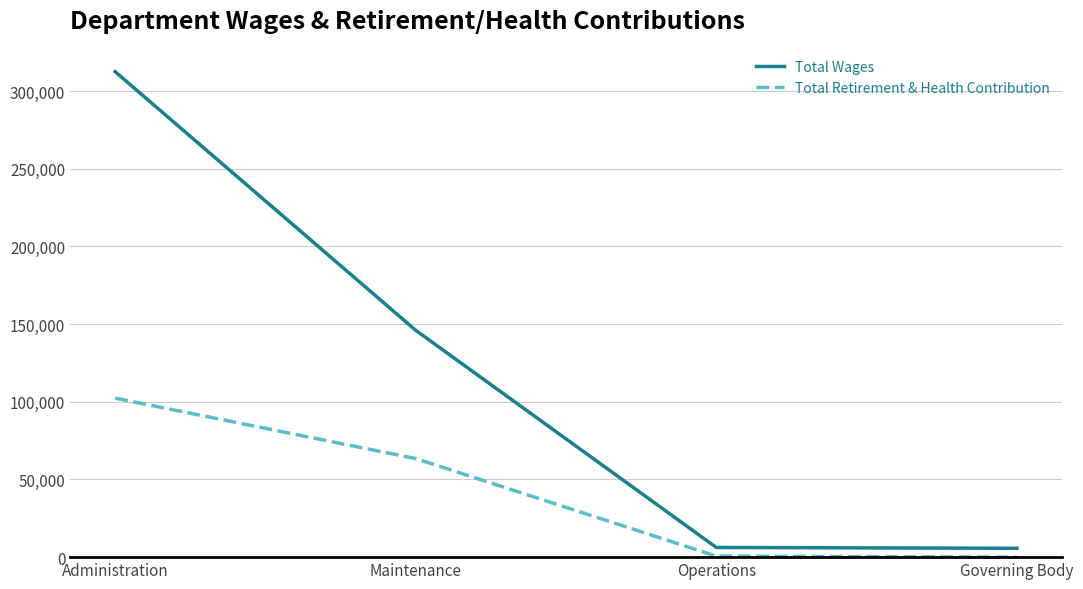

What is the greatest value displayed?

312424